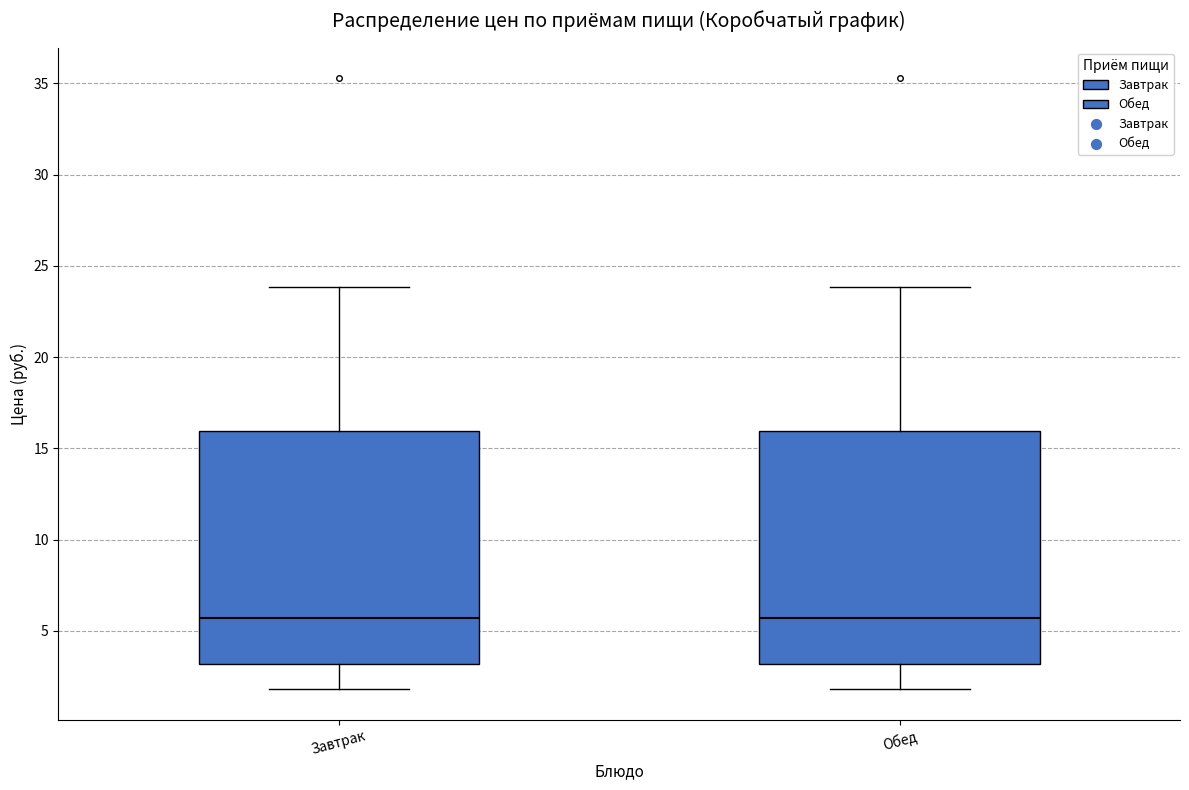

Where does the lower whisker of the box for Завтрак end on the y-axis? The values are not printed on the chart, so give them approximately, as read against the axis.

2.0